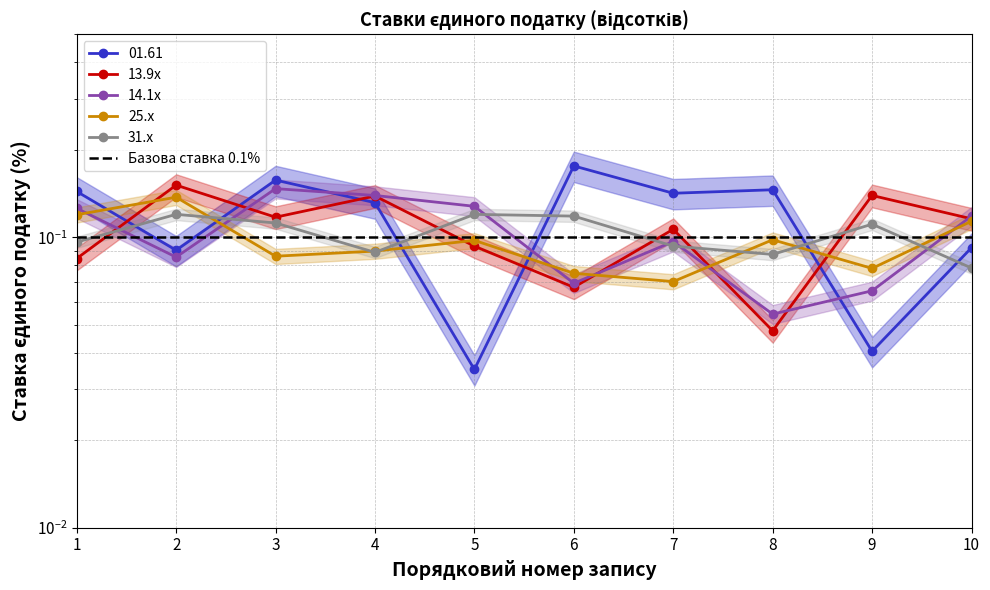

At which label does Базова ставка 0.1% reach its peak?

1